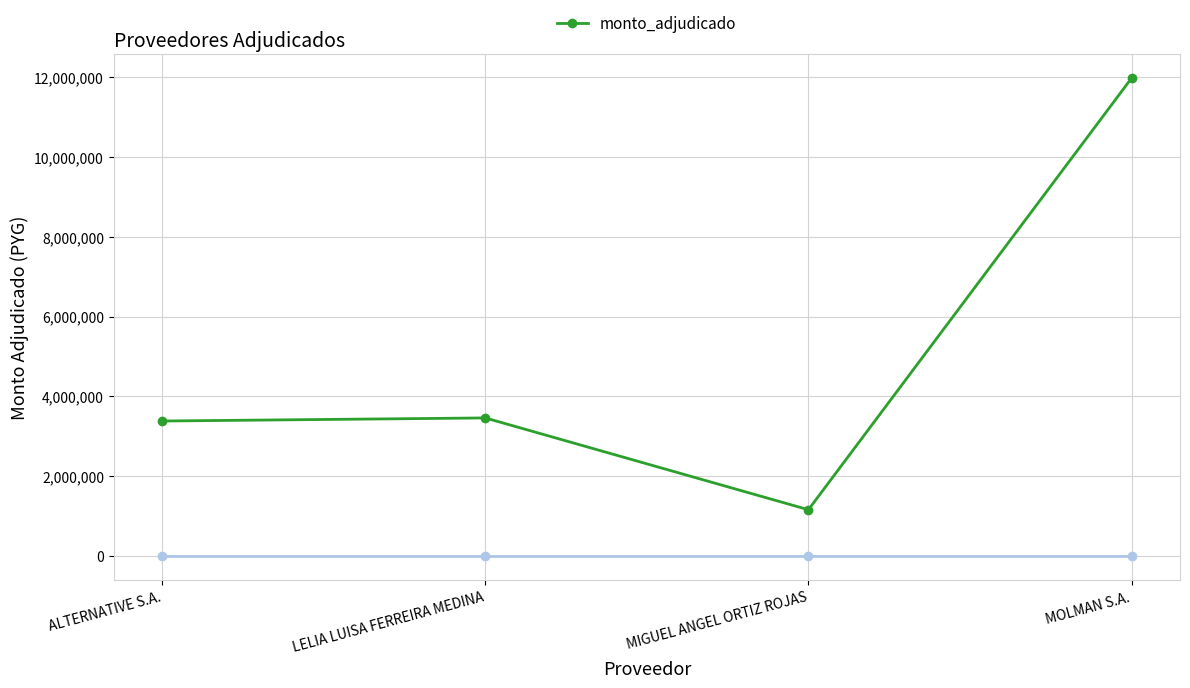

What position from the left is LELIA LUISA FERREIRA MEDINA?

2